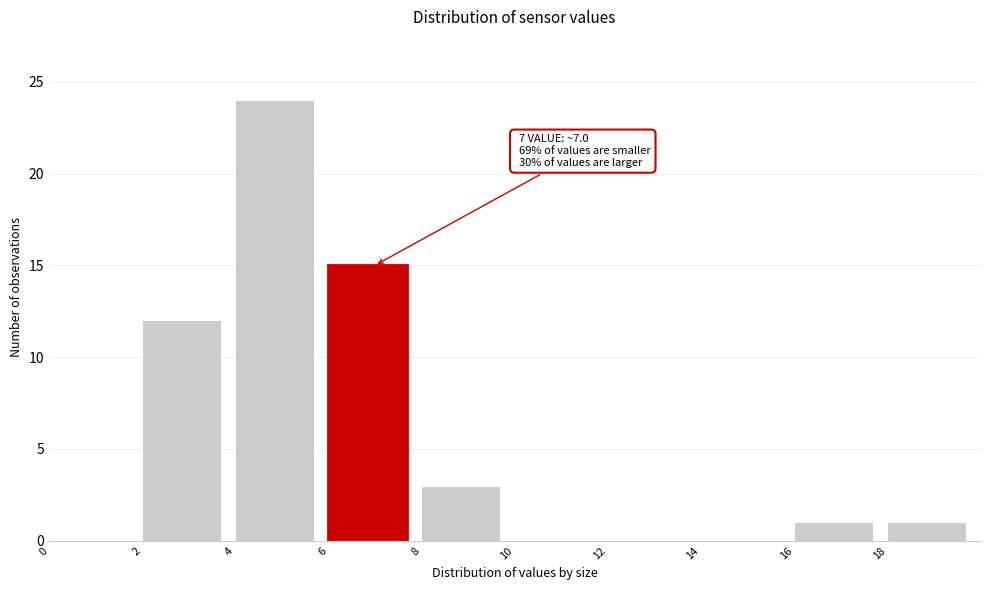

Which range on the x-axis has the tallest bar?

4 to 6